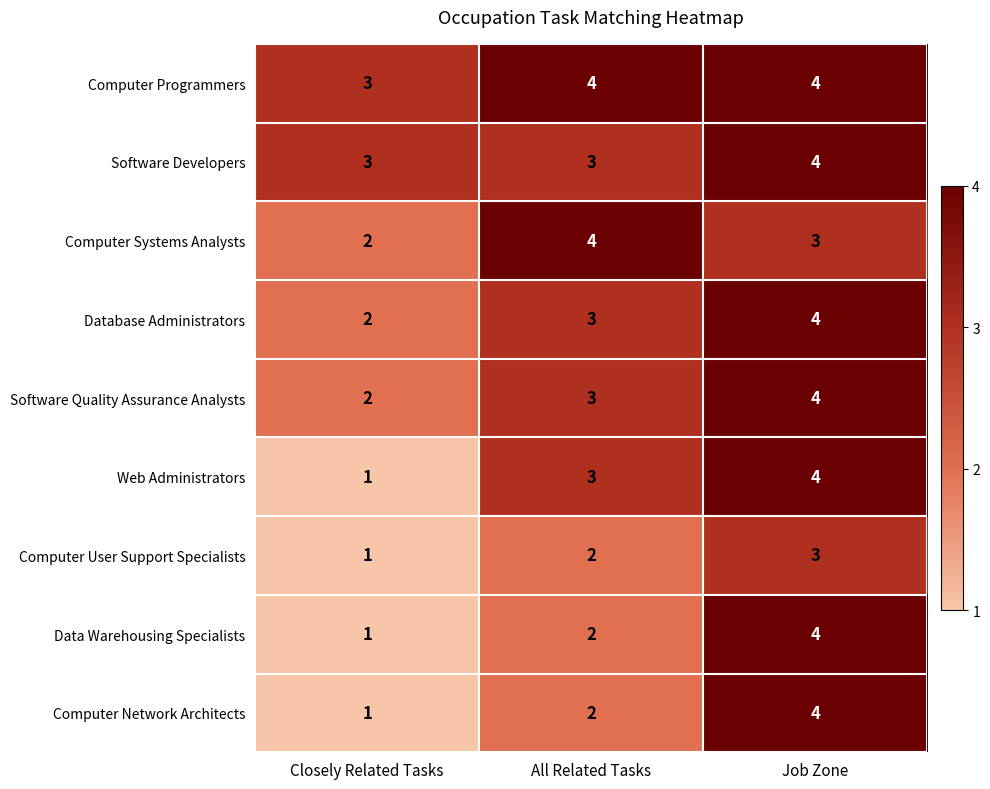

Reading left to right, list all the values displayed in this chart.

Computer Programmers: 3	4	4
Software Developers: 3	3	4
Computer Systems Analysts: 2	4	3
Database Administrators: 2	3	4
Software Quality Assurance Analysts: 2	3	4
Web Administrators: 1	3	4
Computer User Support Specialists: 1	2	3
Data Warehousing Specialists: 1	2	4
Computer Network Architects: 1	2	4